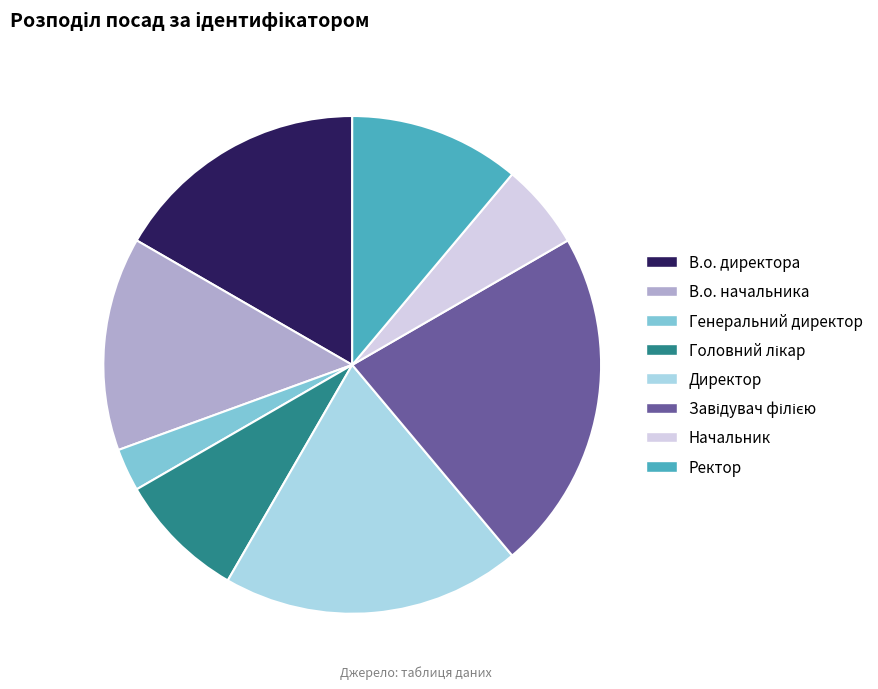

Count the number of slices in the pie.

8